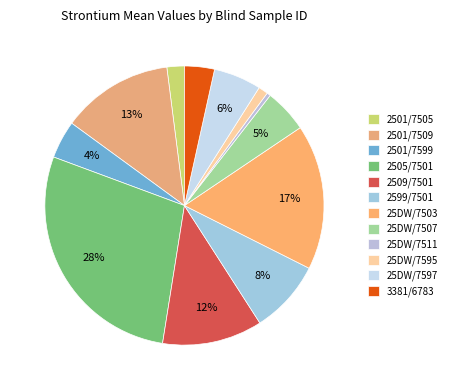

To the nearest percent, what is the difference between the 2599/7501 and 25DW/7507 slice percentages?

3%